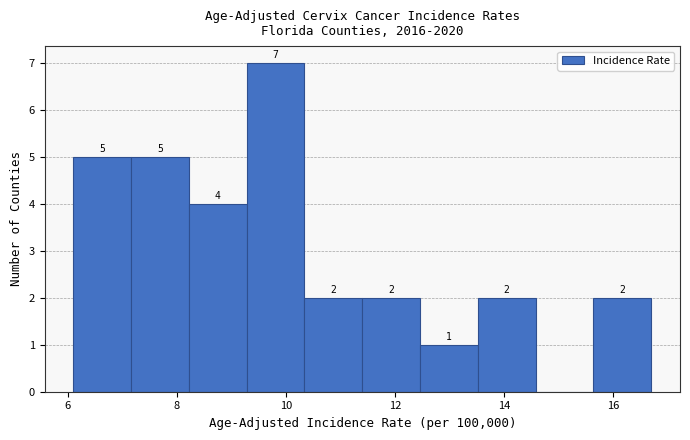

Which range on the x-axis has the tallest bar?

9.28 to 10.34